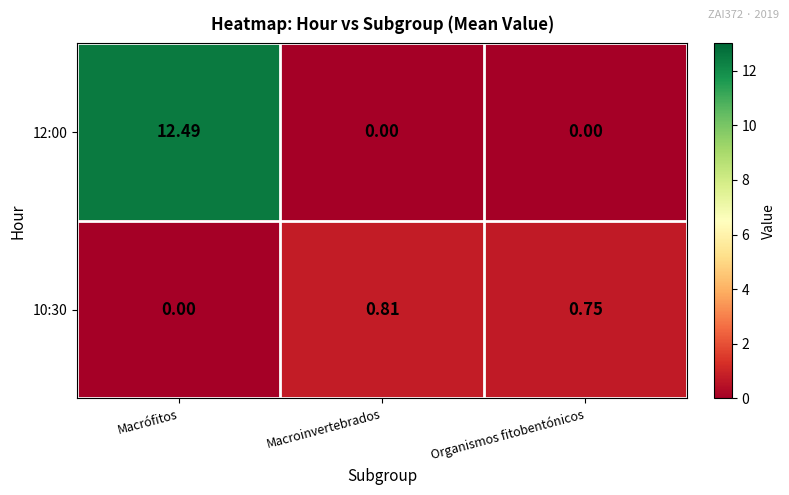

At which label is 10:30 closest to 0?

Macrófitos